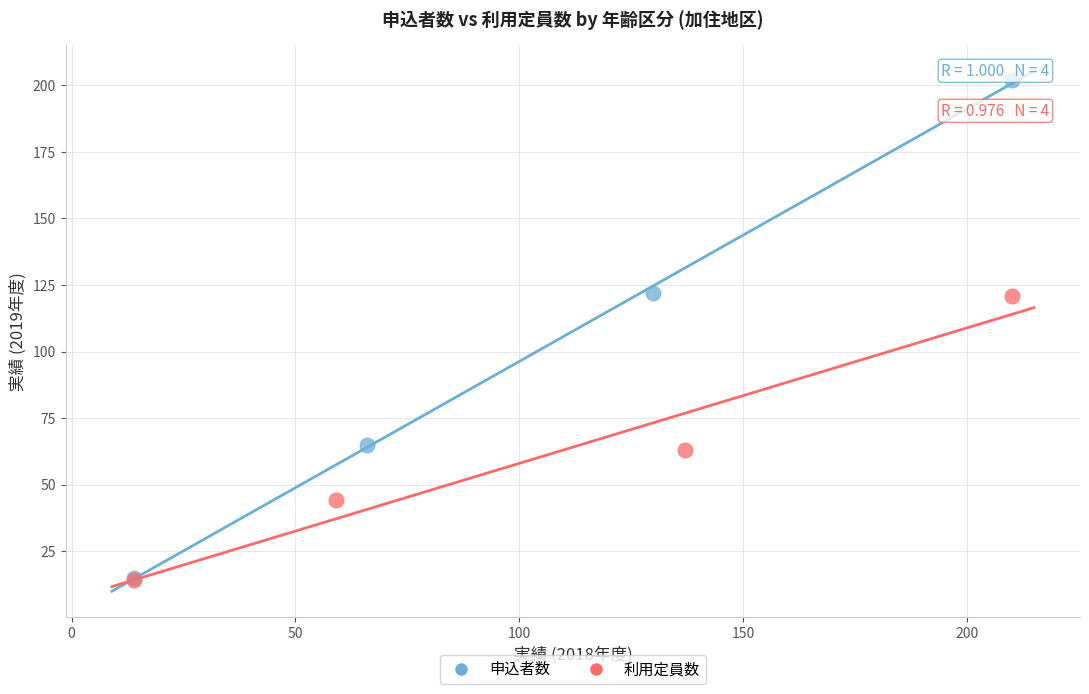

Which series contains the highest Y value?

申込者数